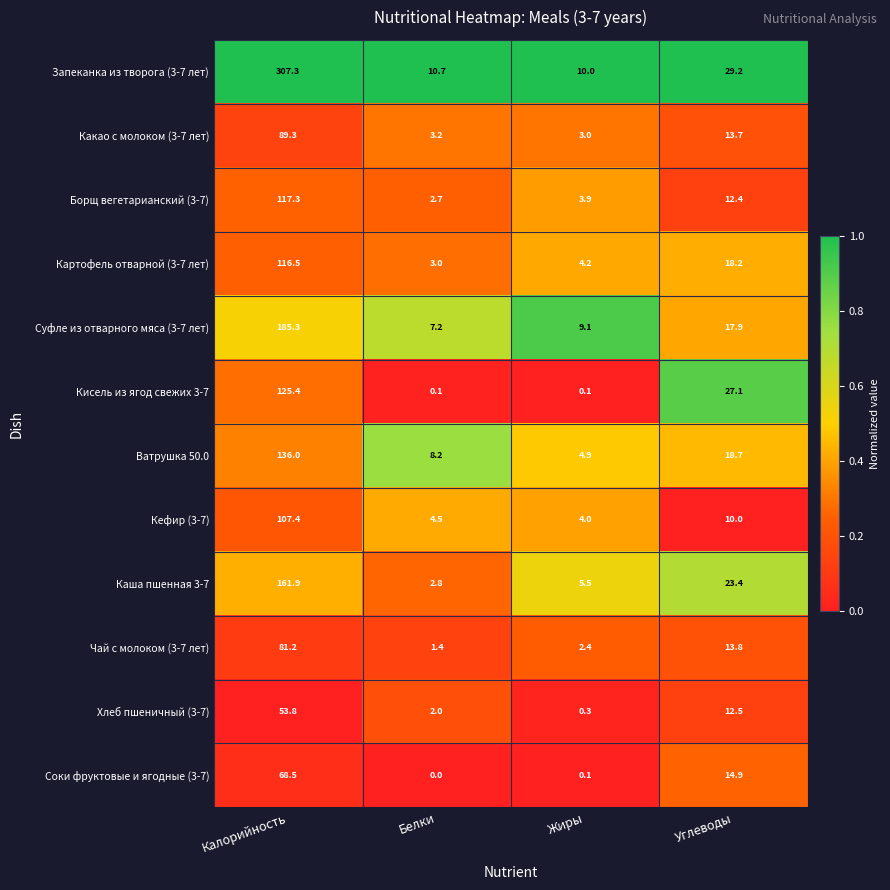

Which series has the largest total across all categories?

Запеканка из творога (3-7 лет)